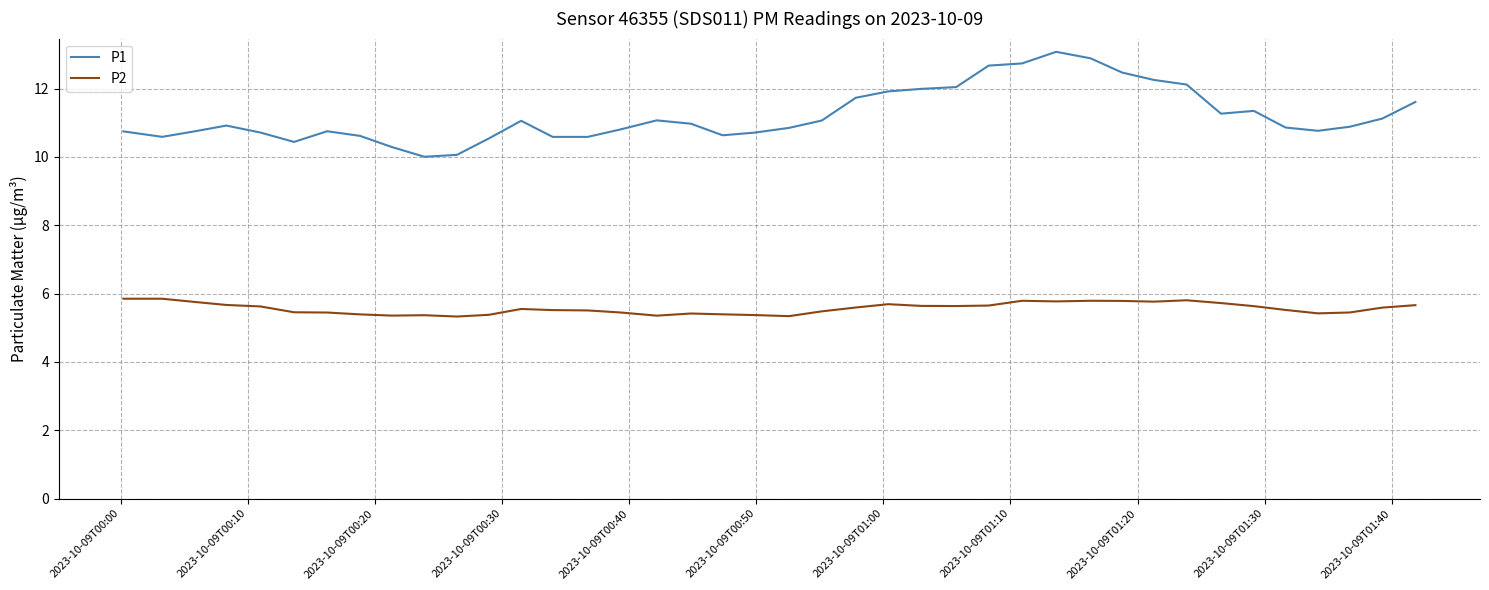

List the series in order of their peak value, highest first.

P1, P2